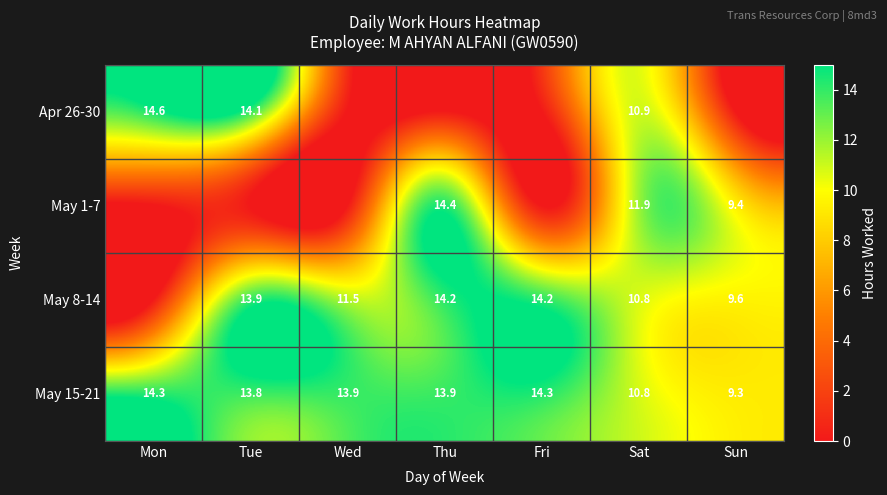

The value of May 8-14 at Sun is 9.6. True or false?

True